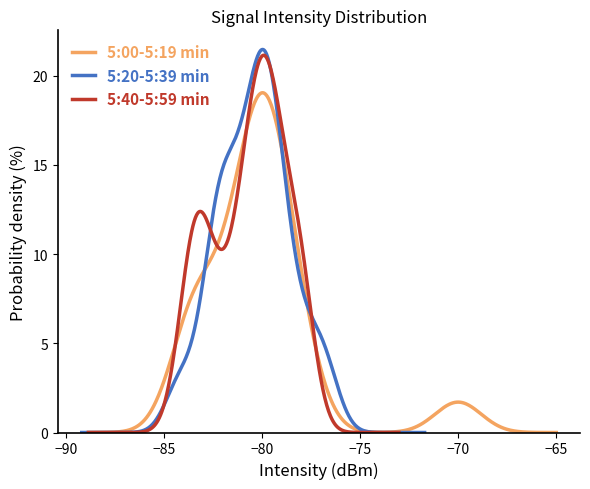

At which category does 5:00-5:19 min reach its first local valley?

3